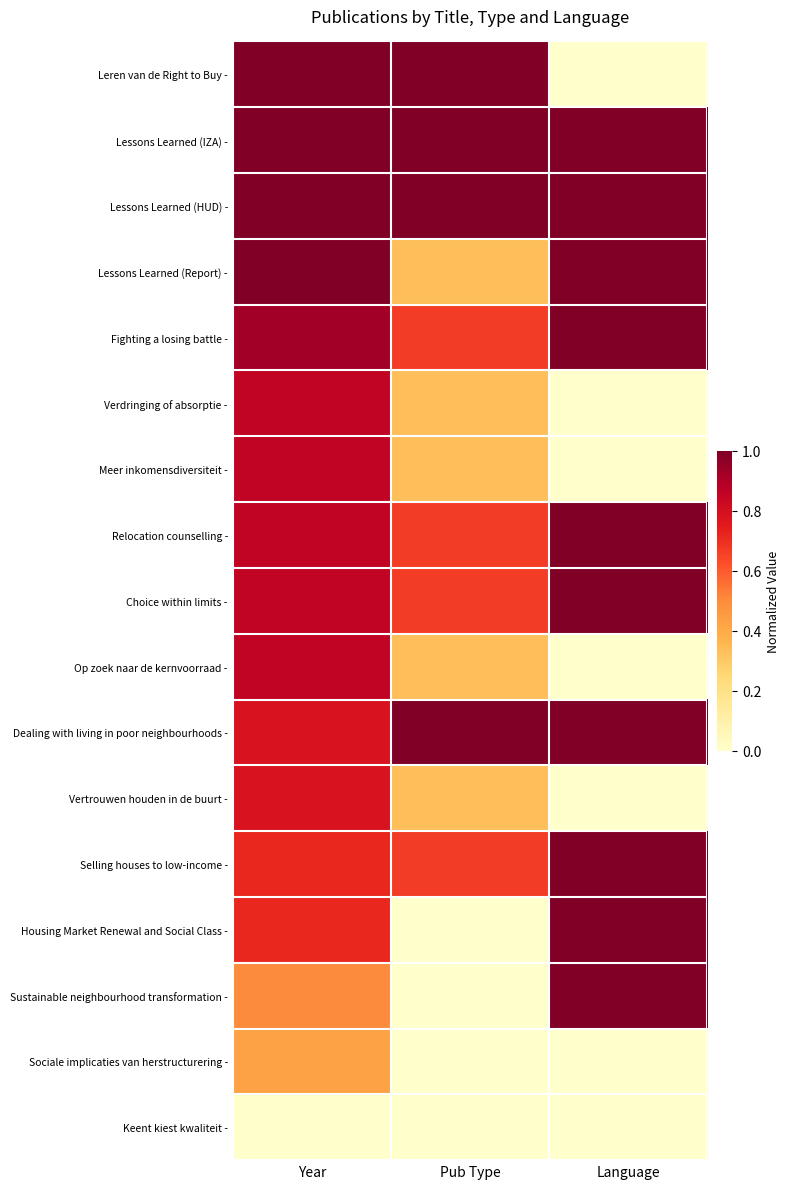

Reading left to right, transcribe all the data shown in this chart.

Leren van de Right to Buy -: Year=1.0	Pub Type=1.0	Language=0.0
Lessons Learned (IZA) -: Year=1.0	Pub Type=1.0	Language=1.0
Lessons Learned (HUD) -: Year=1.0	Pub Type=1.0	Language=1.0
Lessons Learned (Report) -: Year=1.0	Pub Type=0.3	Language=1.0
Fighting a losing battle -: Year=0.9	Pub Type=0.7	Language=1.0
Verdringing of absorptie -: Year=0.9	Pub Type=0.3	Language=0.0
Meer inkomensdiversiteit -: Year=0.9	Pub Type=0.3	Language=0.0
Relocation counselling -: Year=0.9	Pub Type=0.7	Language=1.0
Choice within limits -: Year=0.9	Pub Type=0.7	Language=1.0
Op zoek naar de kernvoorraad -: Year=0.9	Pub Type=0.3	Language=0.0
Dealing with living in poor neighbourhoods -: Year=0.8	Pub Type=1.0	Language=1.0
Vertrouwen houden in de buurt -: Year=0.8	Pub Type=0.3	Language=0.0
Selling houses to low-income -: Year=0.7	Pub Type=0.7	Language=1.0
Housing Market Renewal and Social Class -: Year=0.7	Pub Type=0.0	Language=1.0
Sustainable neighbourhood transformation -: Year=0.5	Pub Type=0.0	Language=1.0
Sociale implicaties van herstructurering -: Year=0.4	Pub Type=0.0	Language=0.0
Keent kiest kwaliteit -: Year=0.0	Pub Type=0.0	Language=0.0